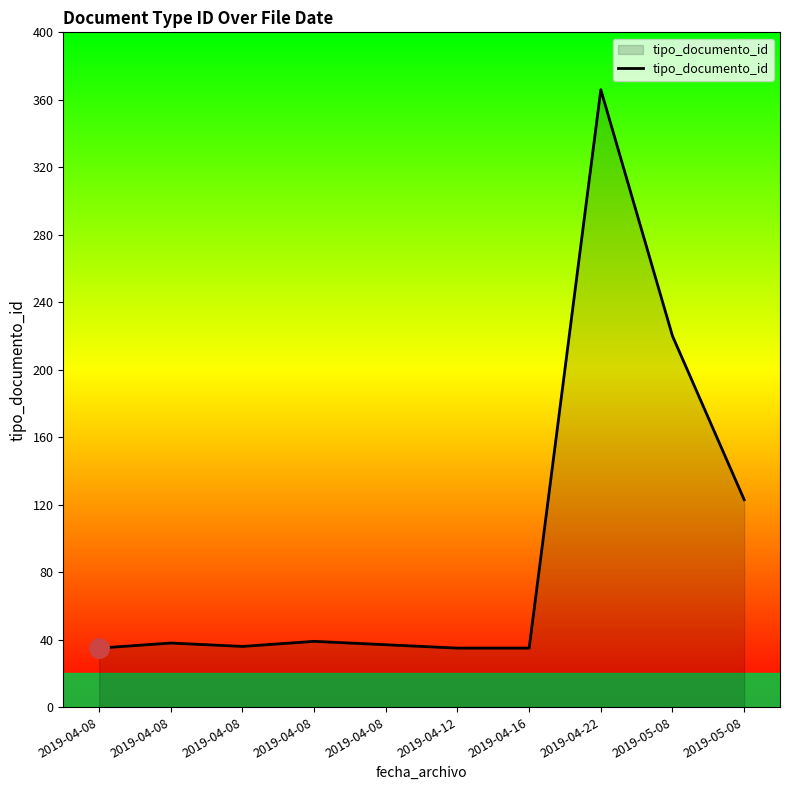

What is the difference between the second highest and minimum values?

185